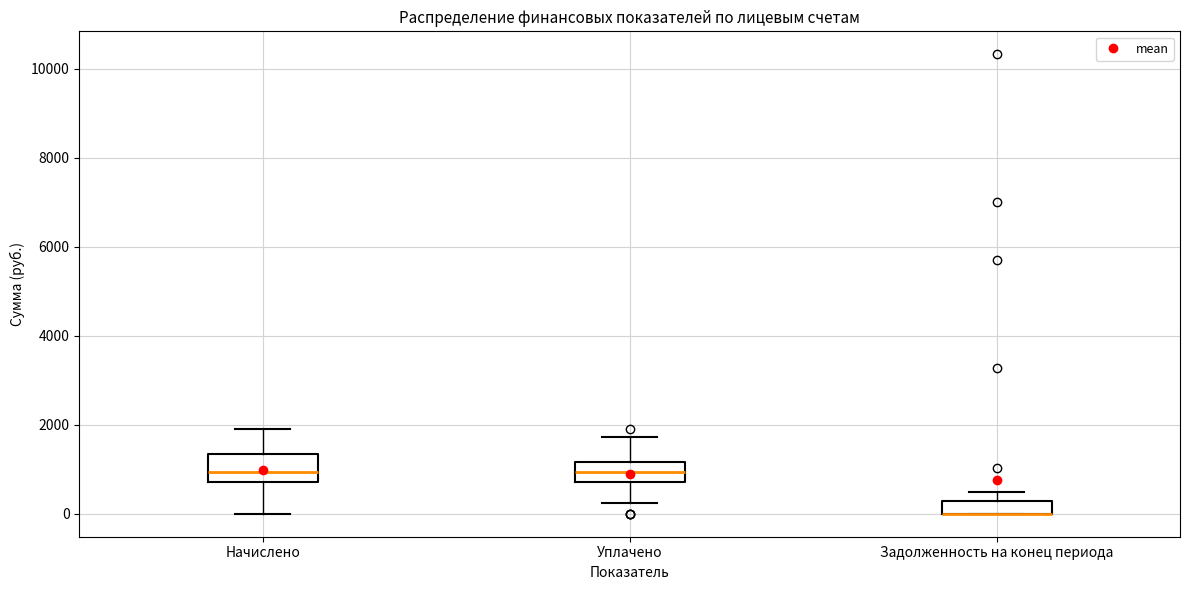

Where does the lower whisker of the box for Уплачено end on the y-axis? The values are not printed on the chart, so give them approximately, as read against the axis.

200